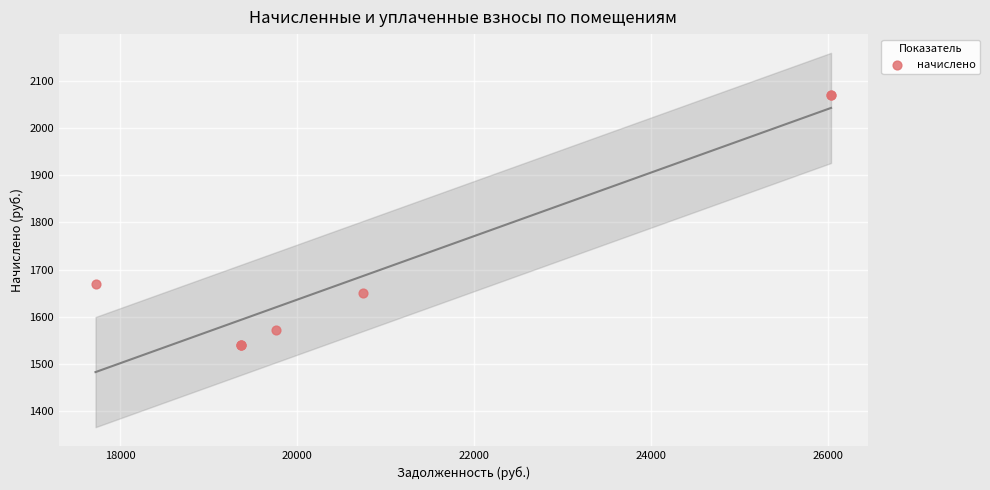

What Y value in the scatter plot is closest to 1805?

1669.2